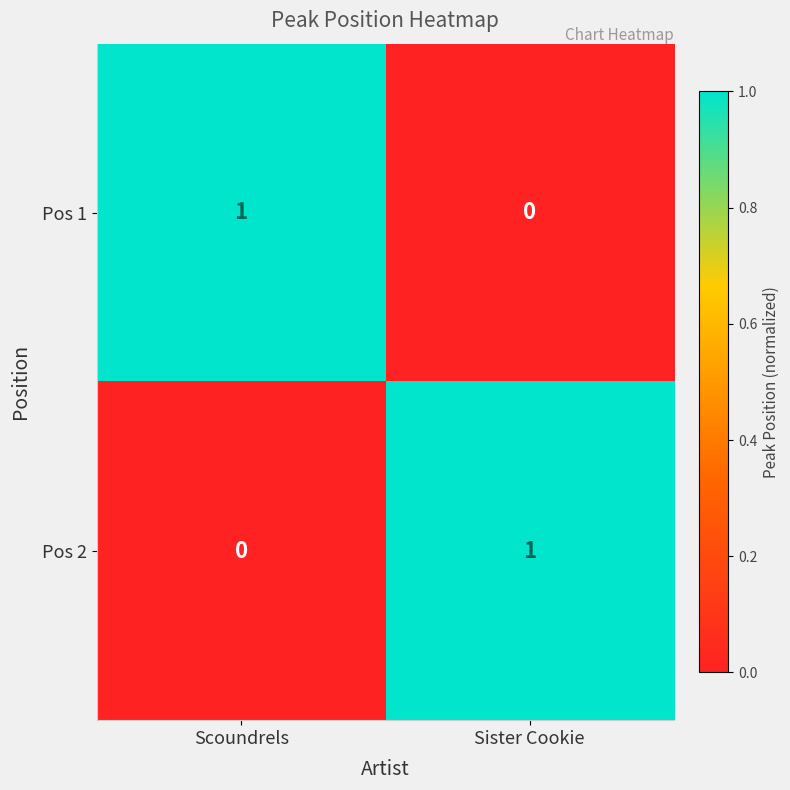

At how many categories does at least one series exceed 0?

2